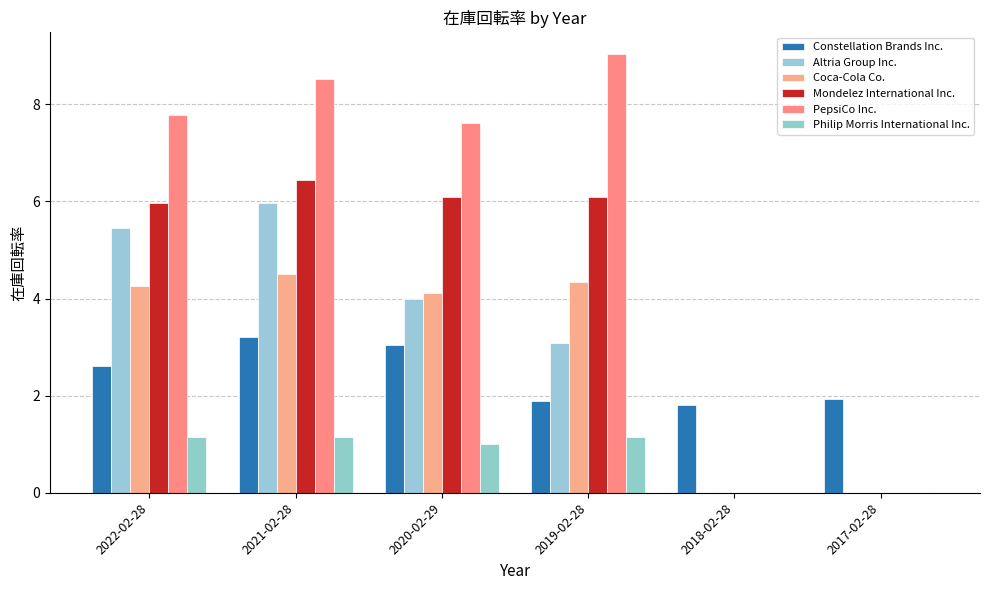

Does the chart contain stacked bars?

No